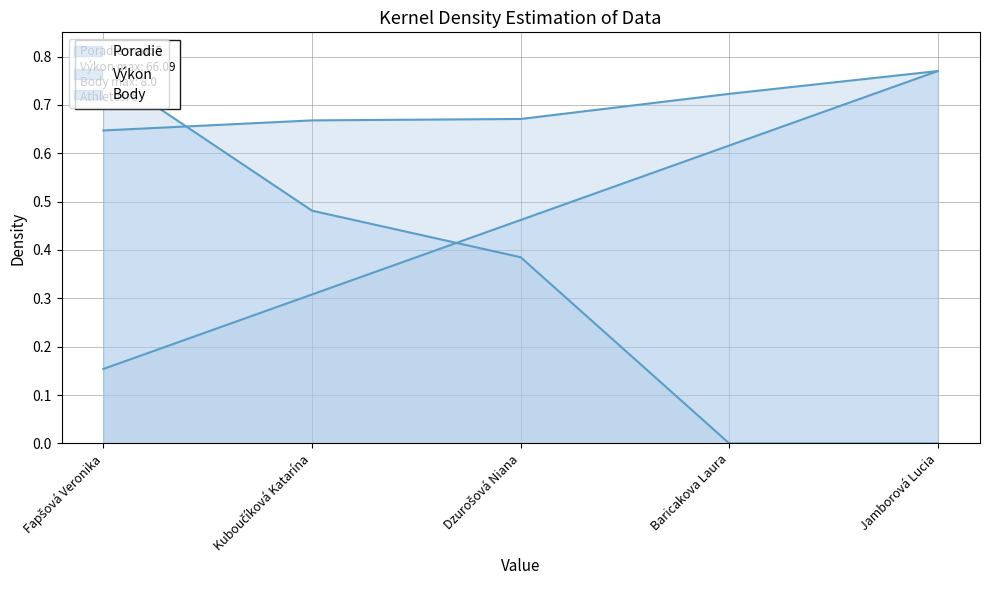

How many categories are shown in the chart?

5